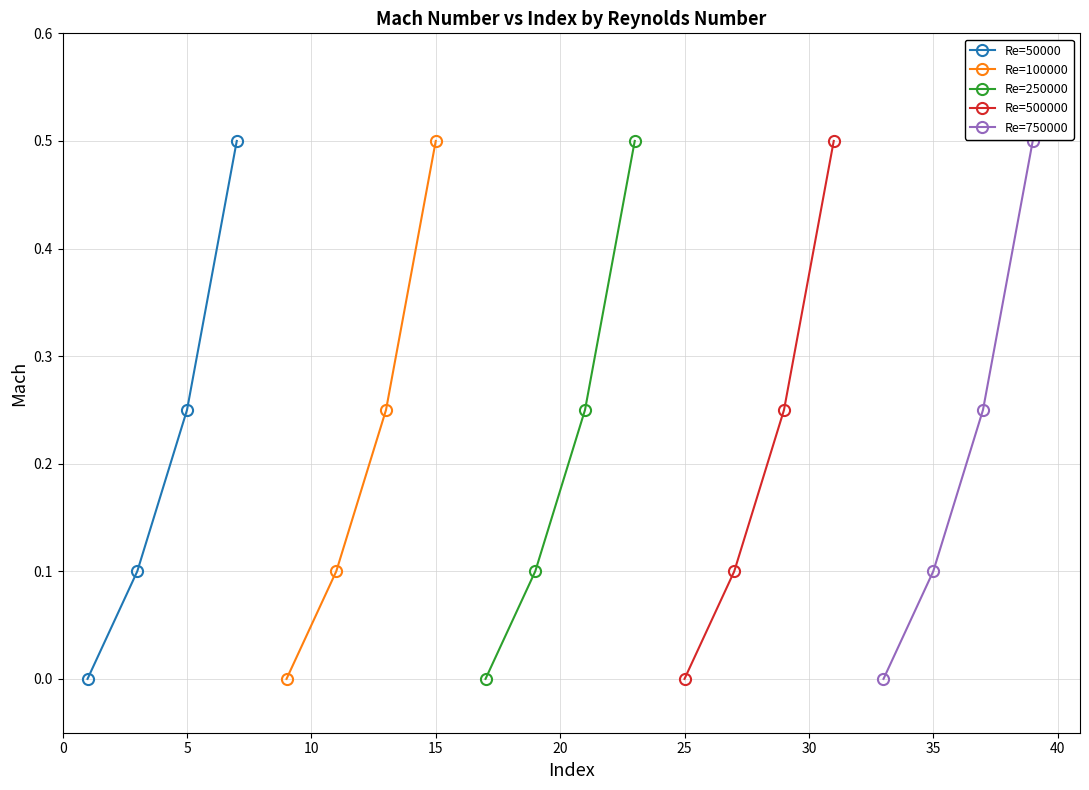

What is the highest value of the Re=50000 series?

0.5